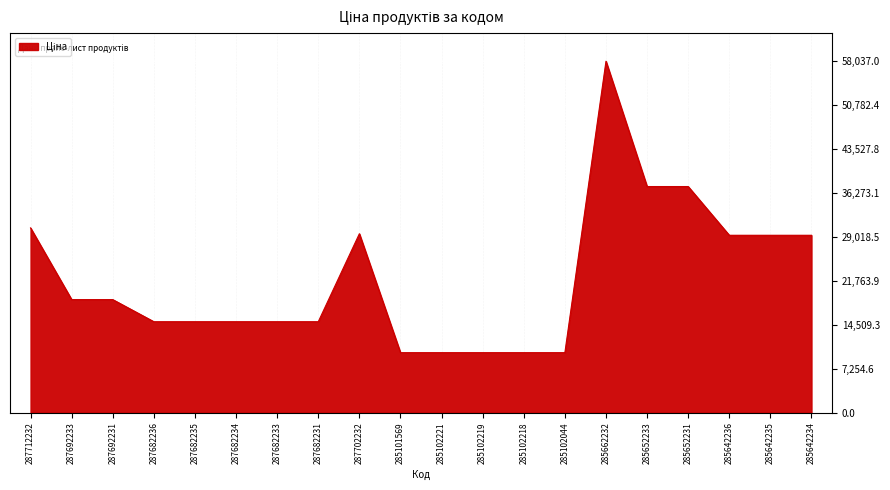

What is the approximate value at 285642234?

29294.9